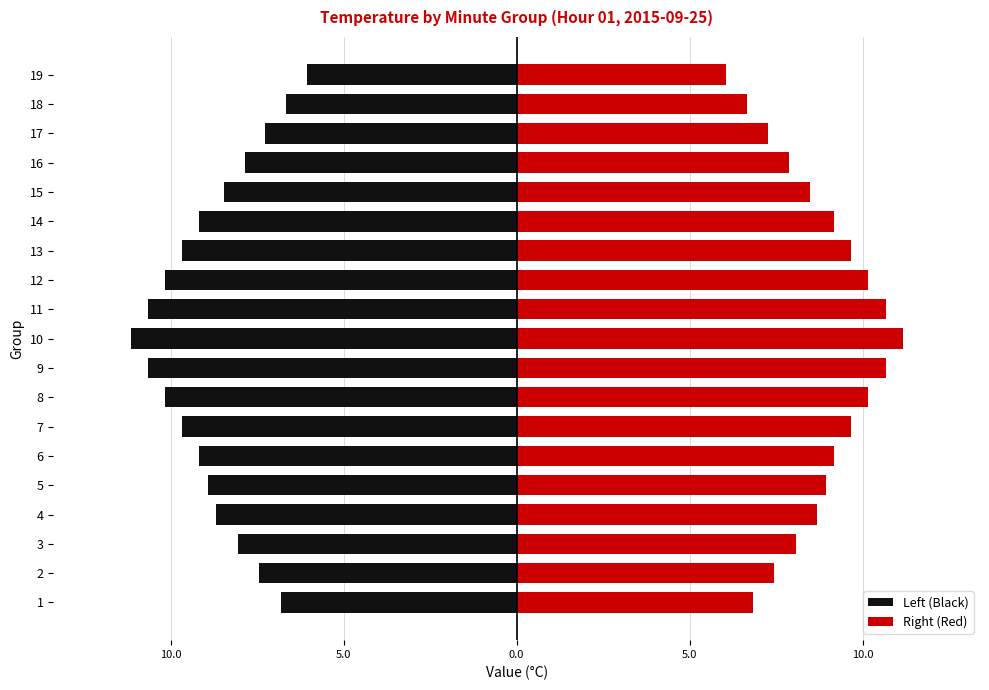

What is the average value of the Right (Red) series?

8.8